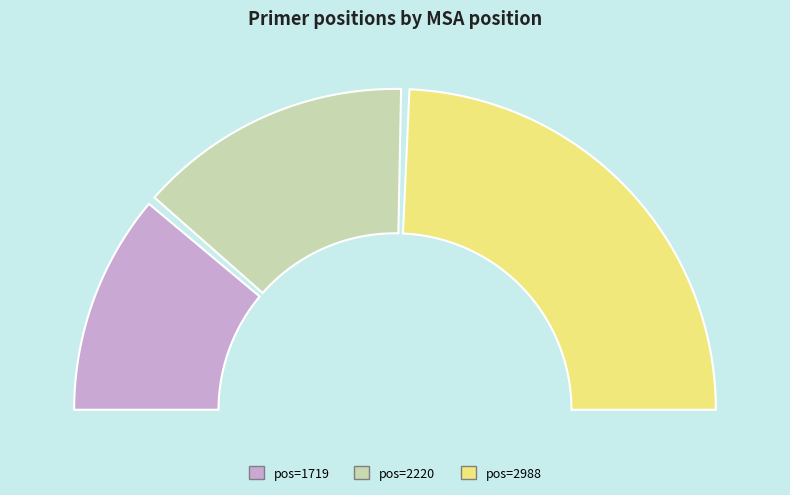

What is the smallest slice in the pie chart?

1719